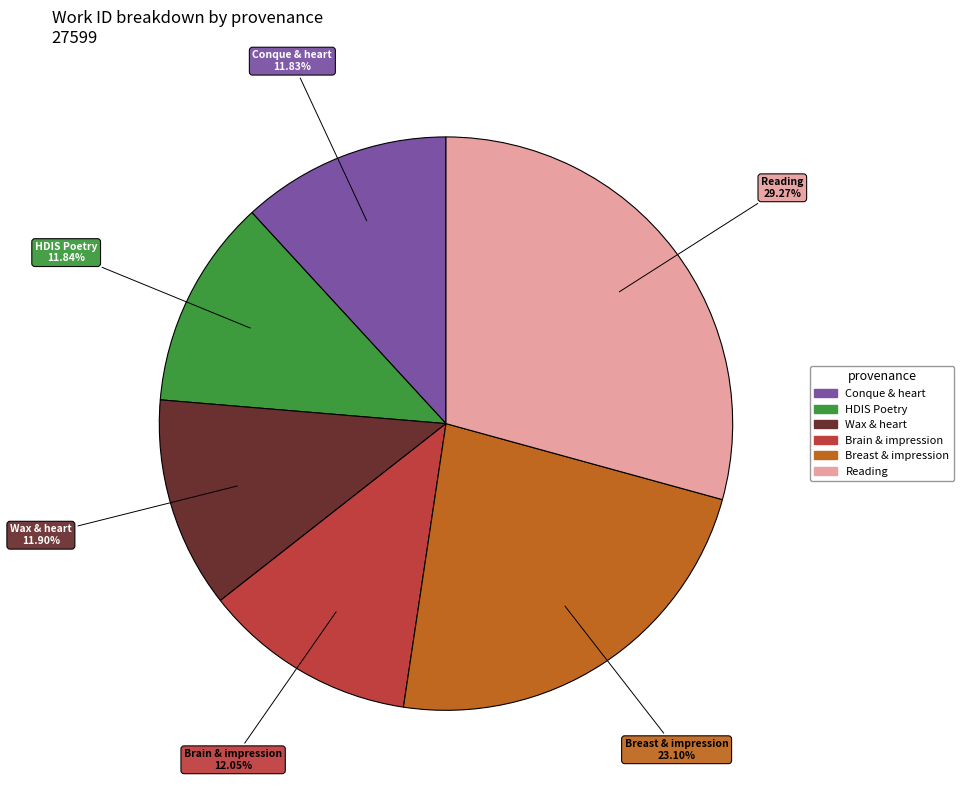

Is there a majority slice in this chart?

No